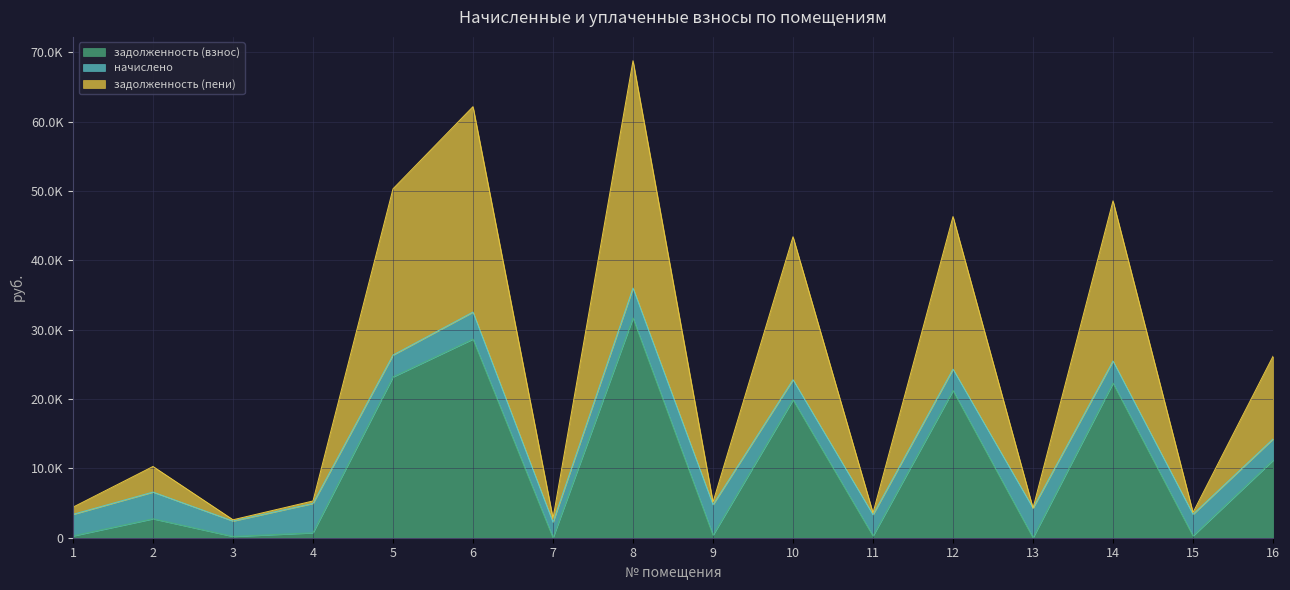

What is the difference between the задолженность (пени) values at 15 and 14?

44935.6